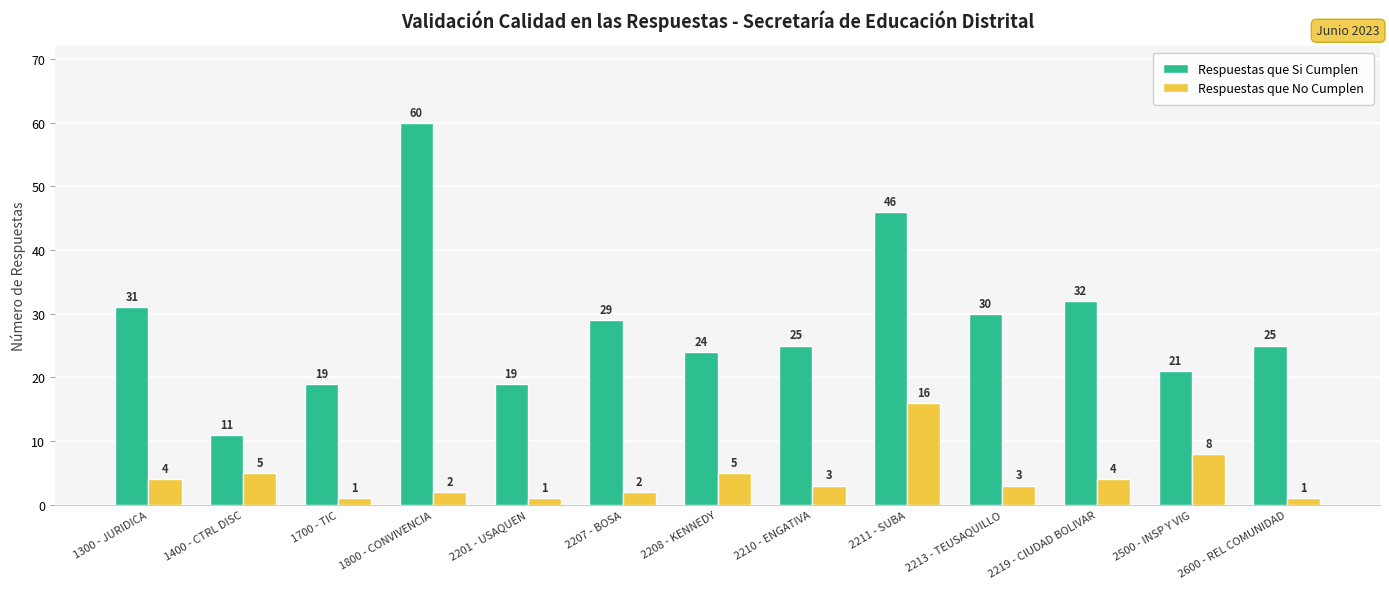

Are the bars horizontal?

No